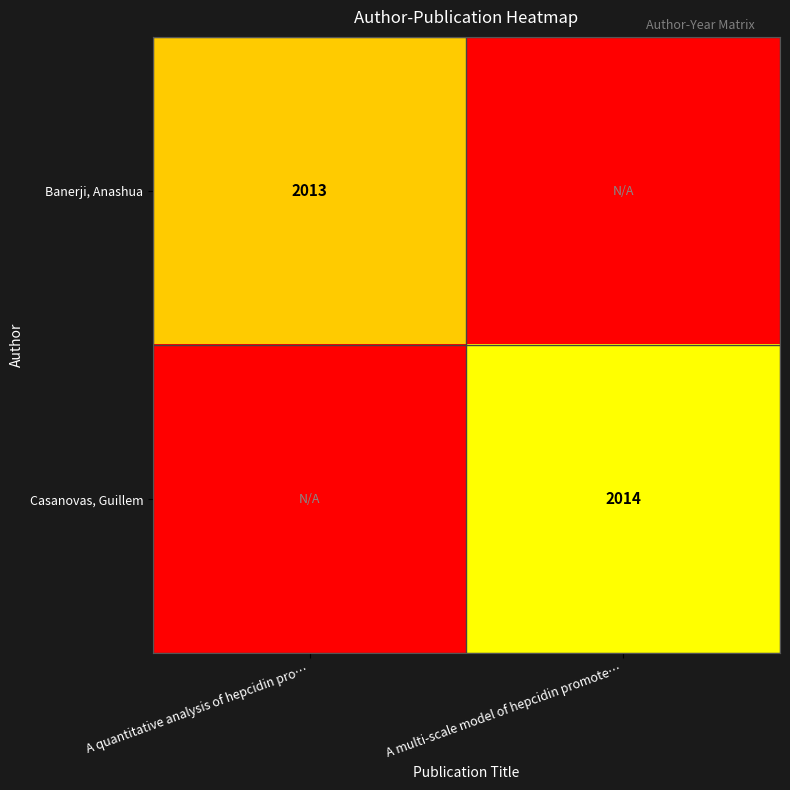

True or false: Banerji, Anashua has a value of 487 at A quantitative analysis of hepcidin pro….

False